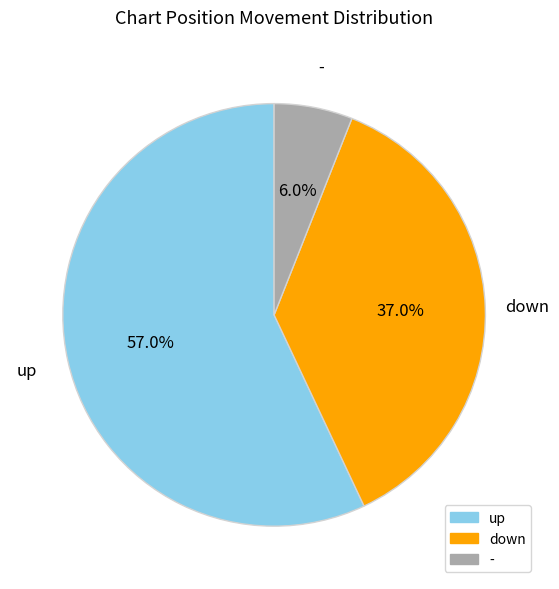

Which category accounts for the majority?

up